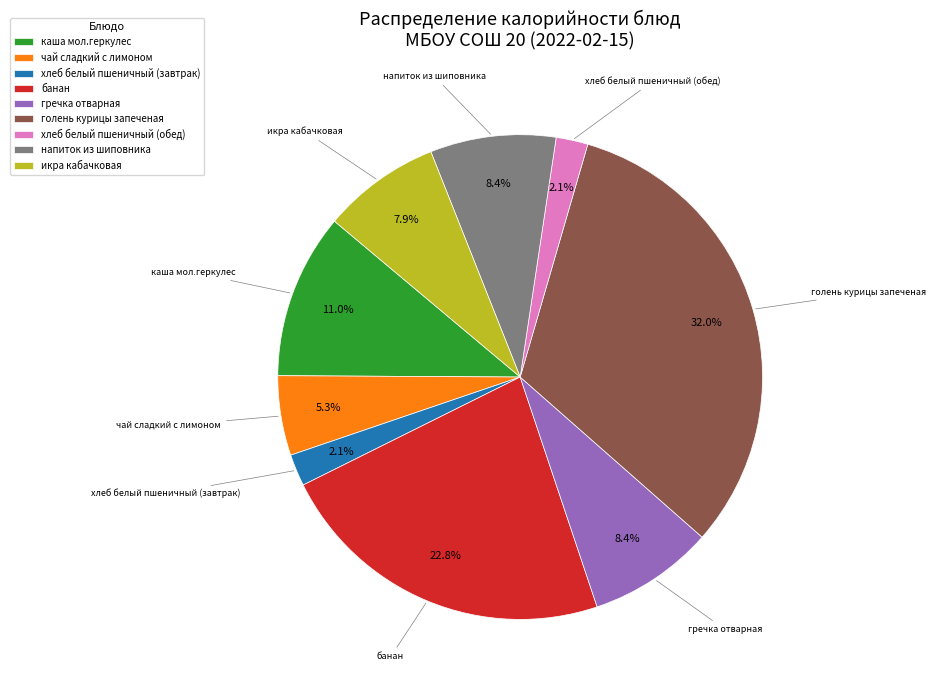

Does икра кабачковая represent more than half of the total?

No